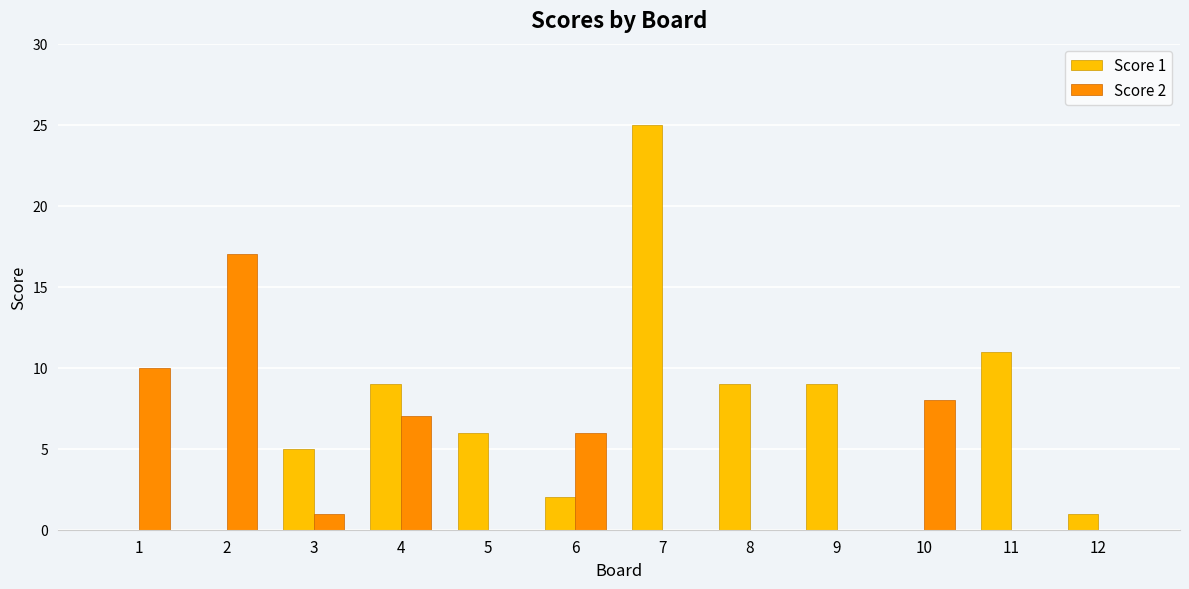

How many groups of bars are there?

12